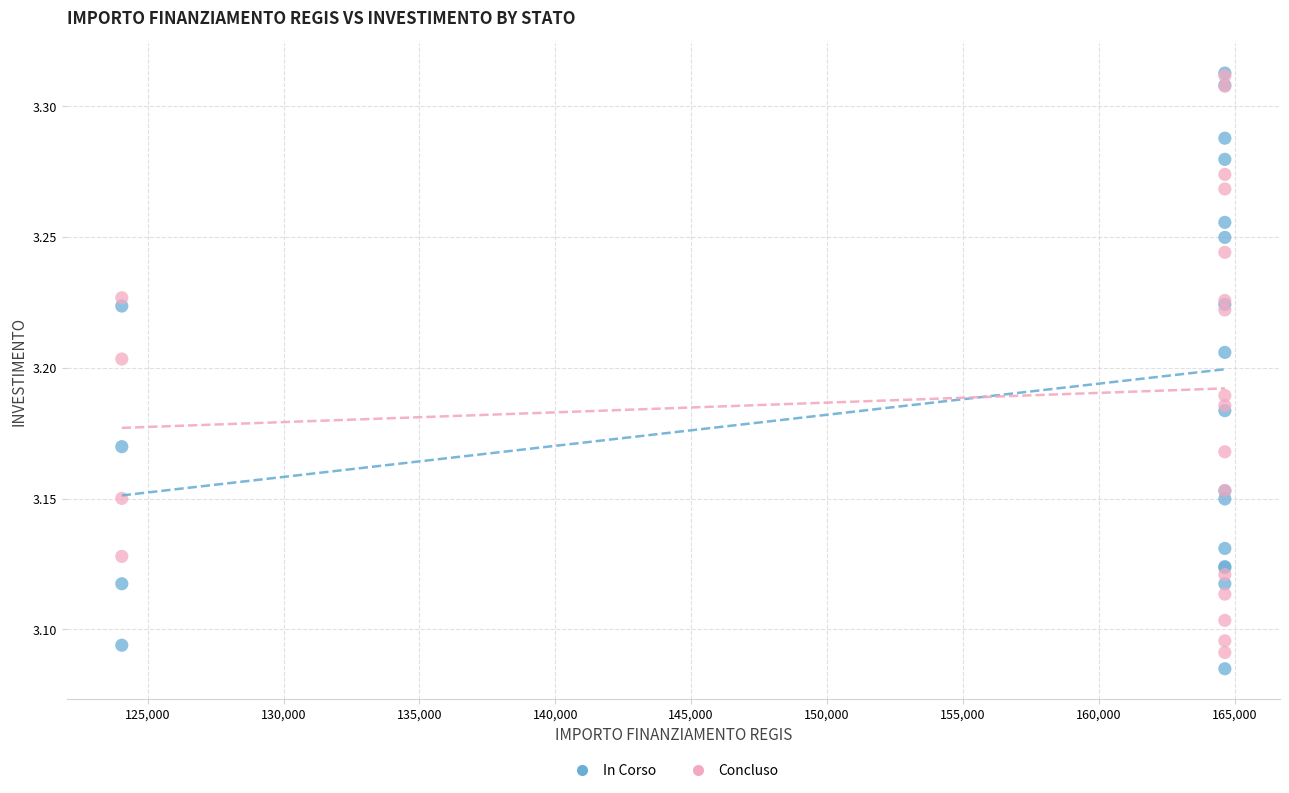

What are all the series names shown in the legend?

In Corso, Concluso